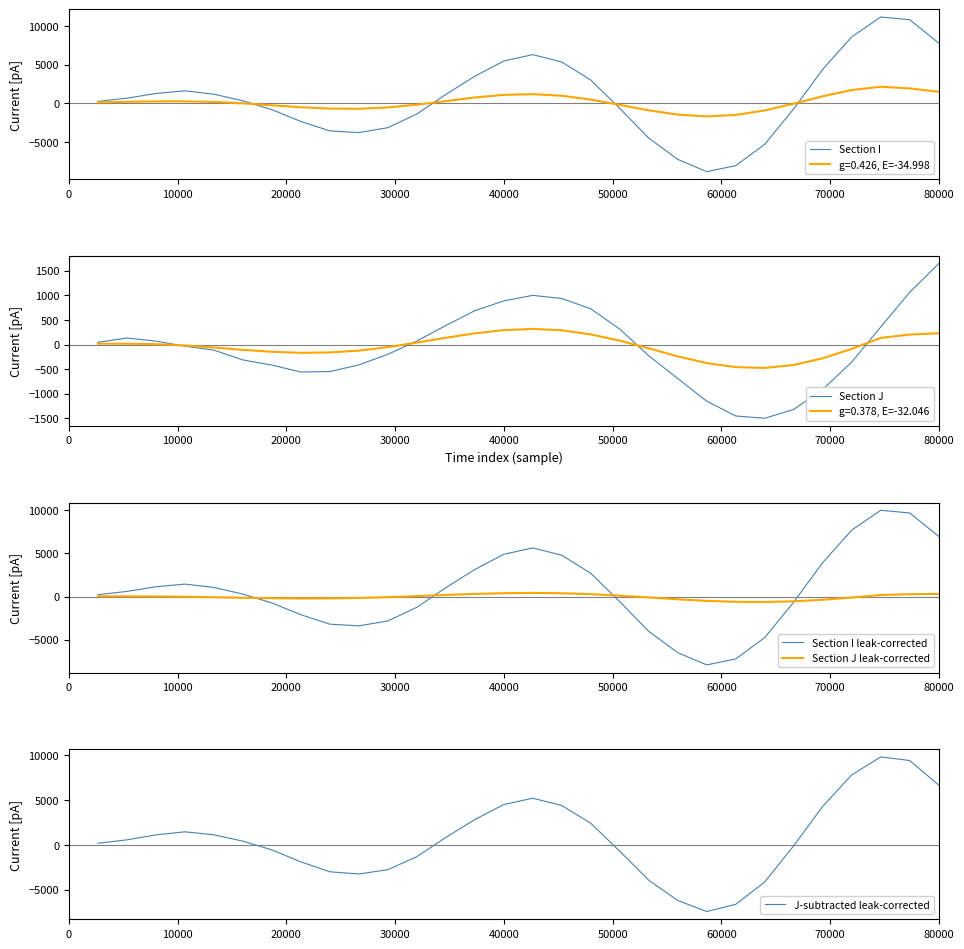

What is the highest value of the Section I leak-corrected series?

10019.1